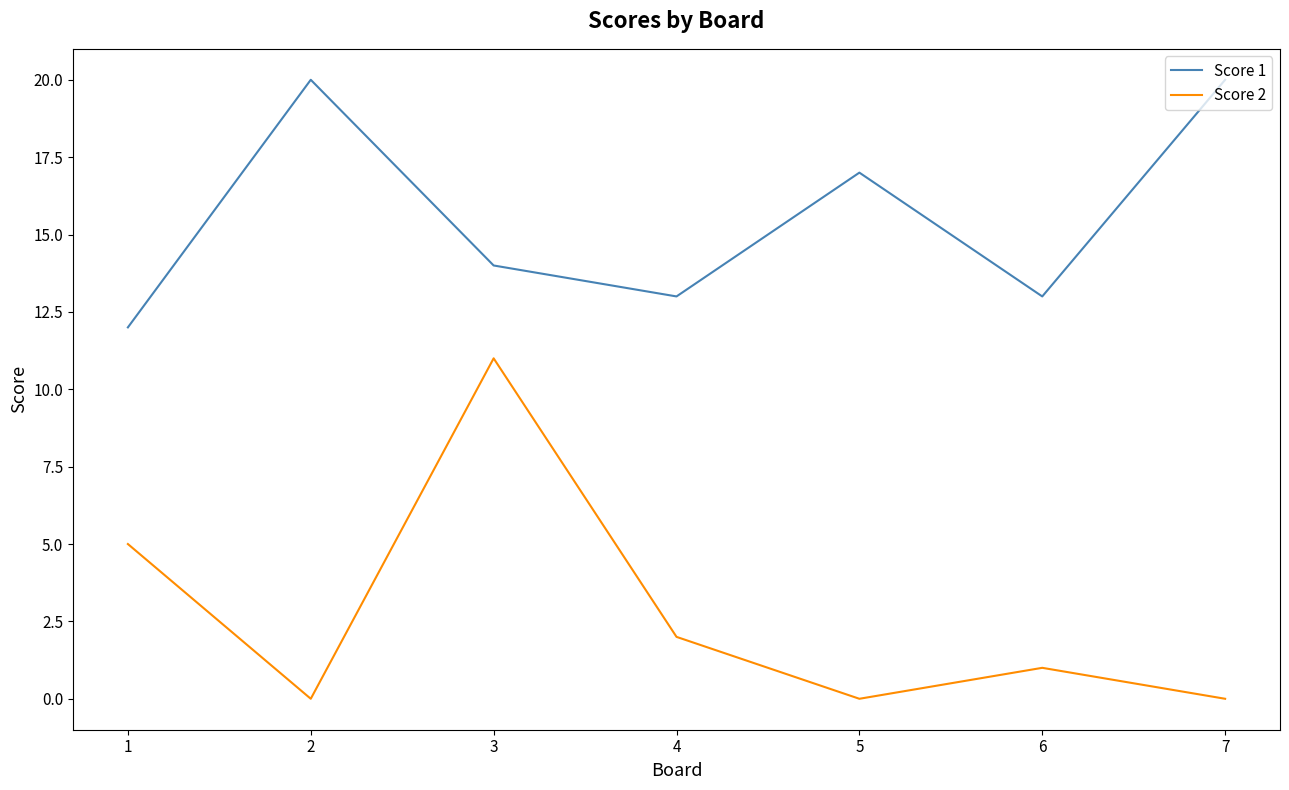

True or false: Score 1 and Score 2 intersect in this chart.

False